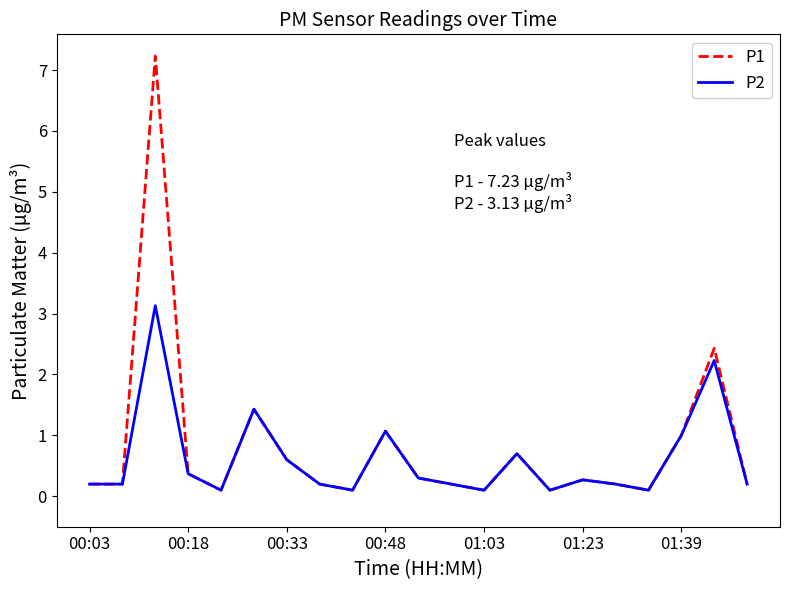

List the series in order of their peak value, lowest first.

P2, P1